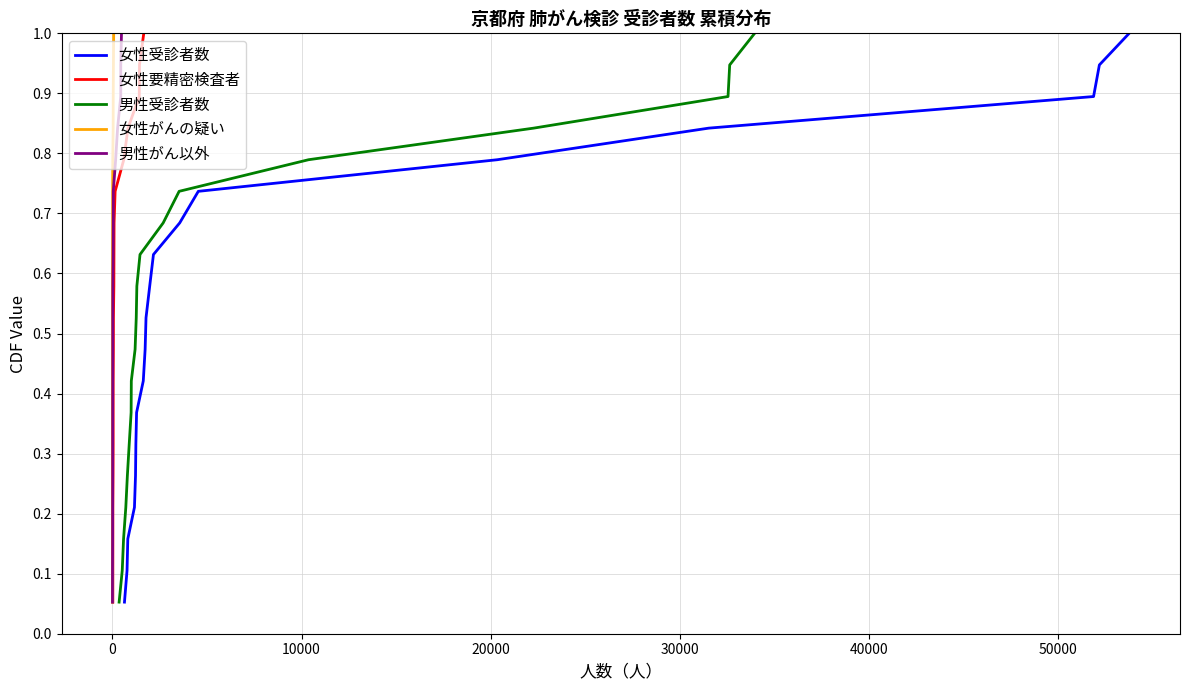

What is the lowest value of the 男性がん以外 series?

0.1